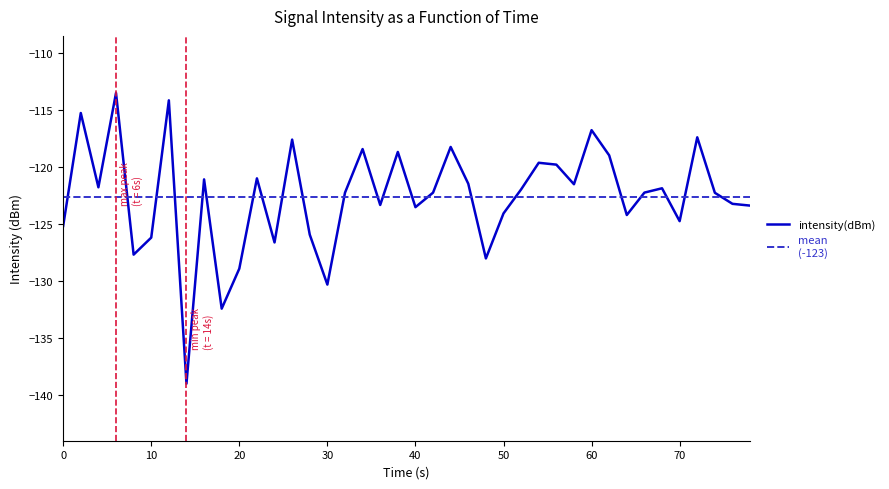

What is the sum of all values?

-4905.0